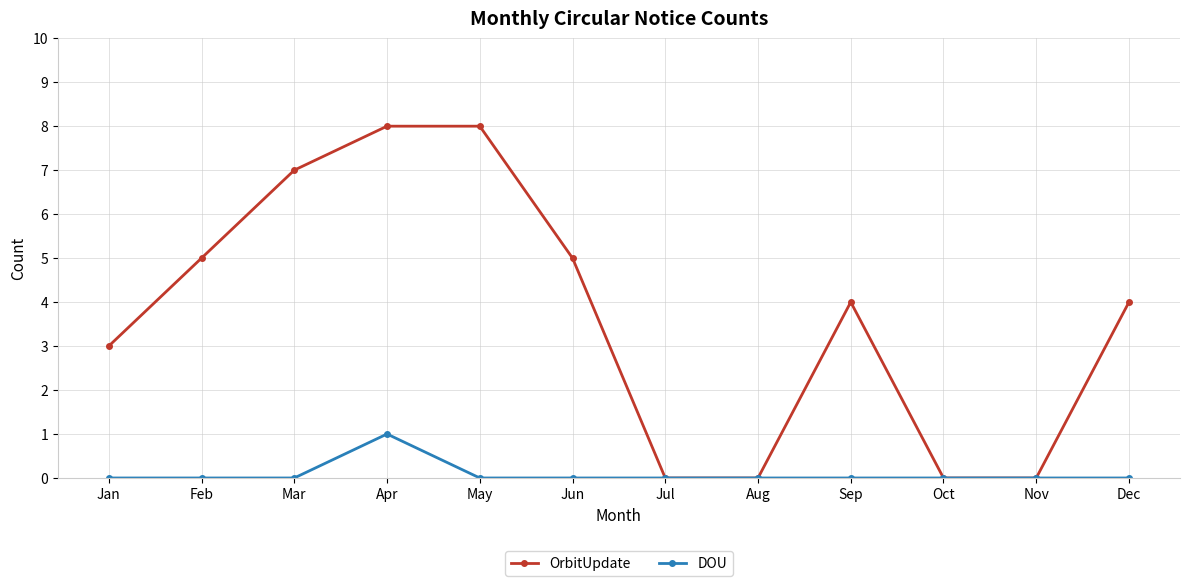

Reading left to right, transcribe all the data shown in this chart.

OrbitUpdate: Jan=3	Feb=5	Mar=7	Apr=8	May=8	Jun=5	Jul=0	Aug=0	Sep=4	Oct=0	Nov=0	Dec=4
DOU: Jan=0	Feb=0	Mar=0	Apr=1	May=0	Jun=0	Jul=0	Aug=0	Sep=0	Oct=0	Nov=0	Dec=0